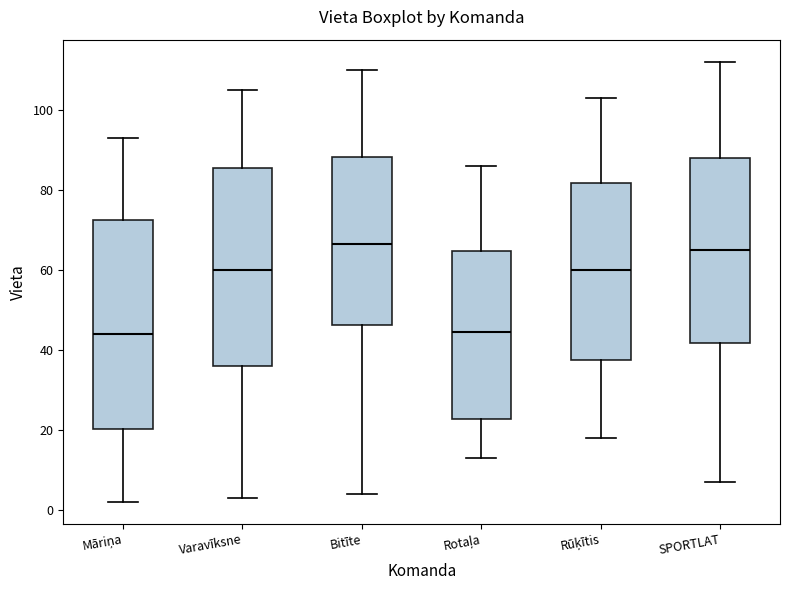

Where does the upper whisker of the box for Bitīte end on the y-axis? The values are not printed on the chart, so give them approximately, as read against the axis.

110